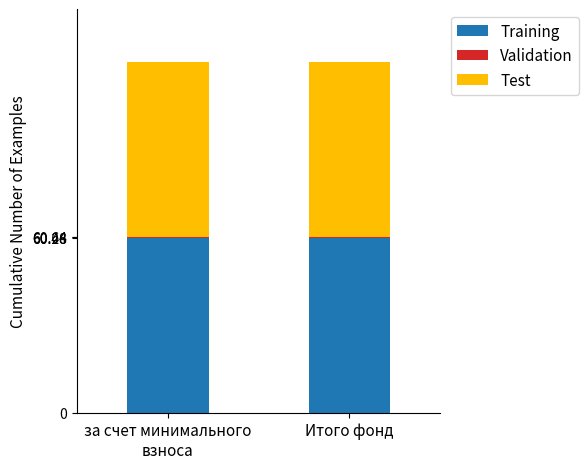

Is it true that Training equals 23.5 at Итого фонд?

False